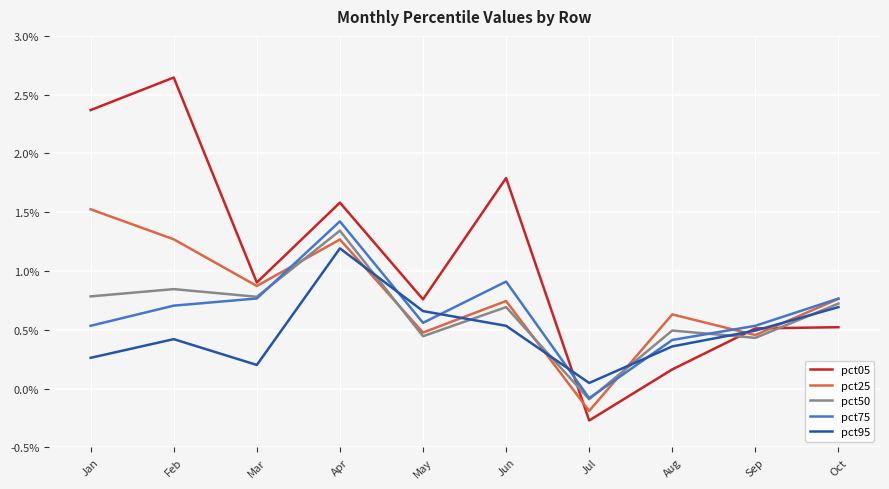

The pct75 series shows 0.3 at Mar. True or false?

False